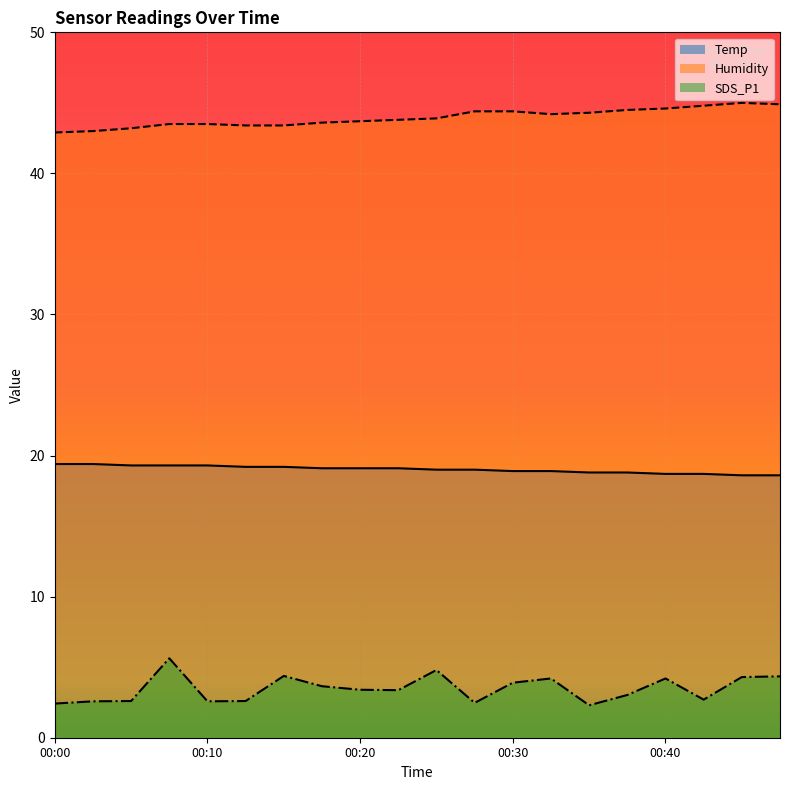

True or false: SDS_P1 (line) and Temp (line) cross at least once.

False